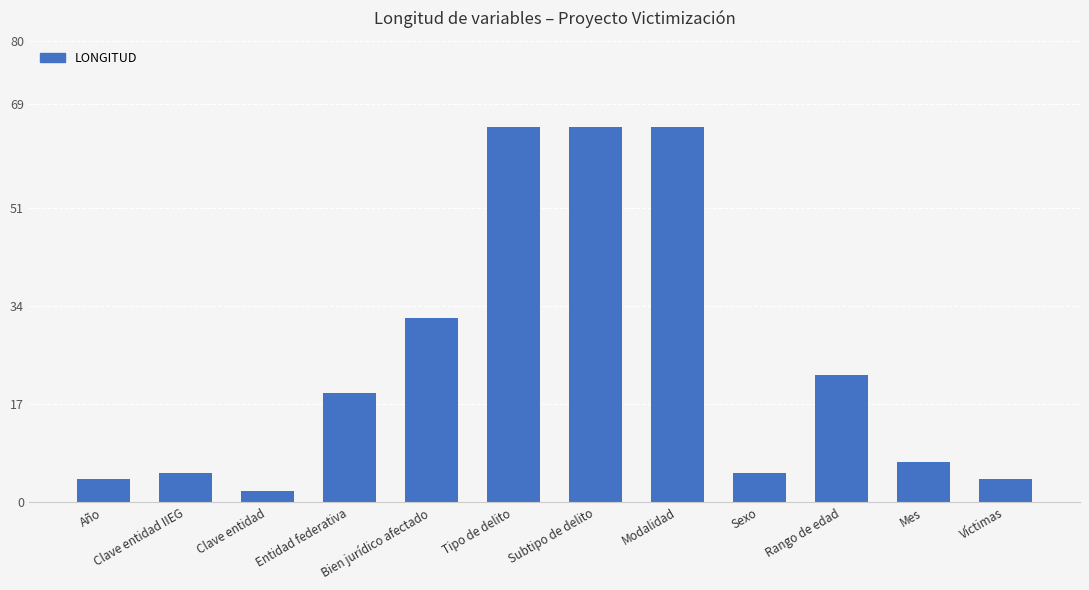

What is the change in value from Clave entidad IIEG to Clave entidad?

-3